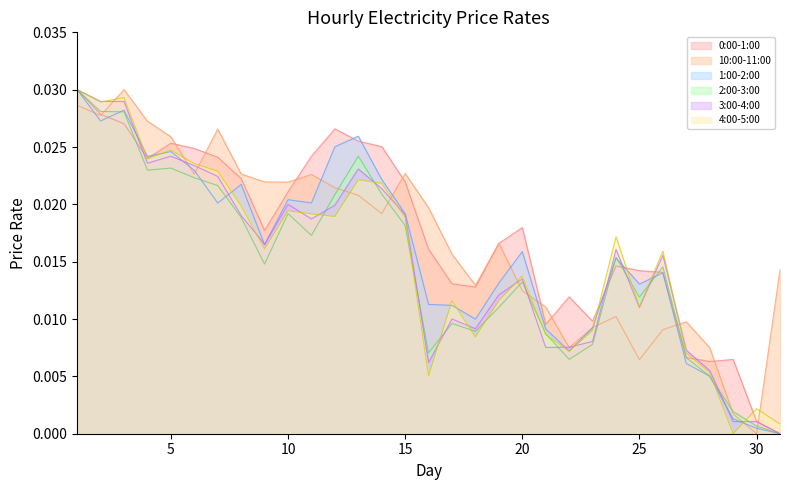

Which series changed the most between 10 and 20?

10:00-11:00